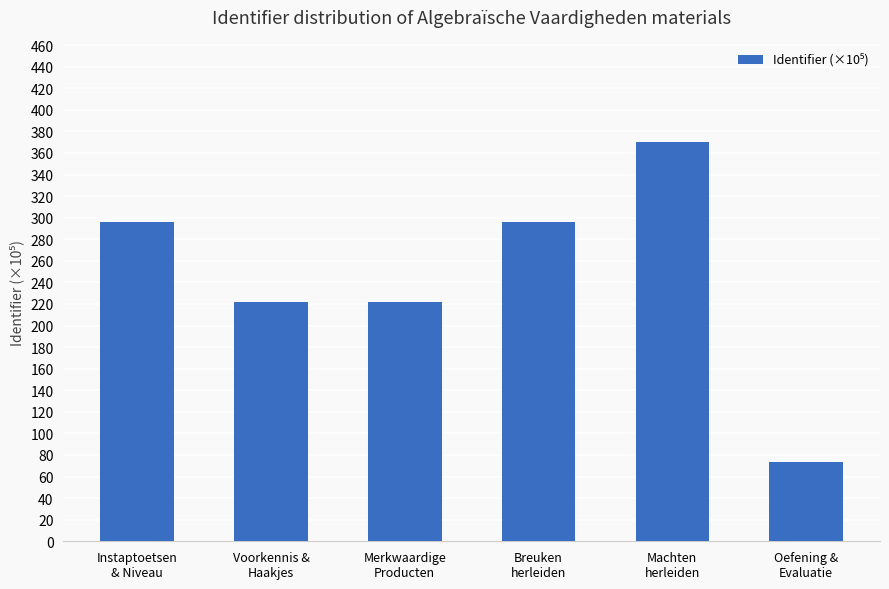

What is the greatest value displayed?

370.0